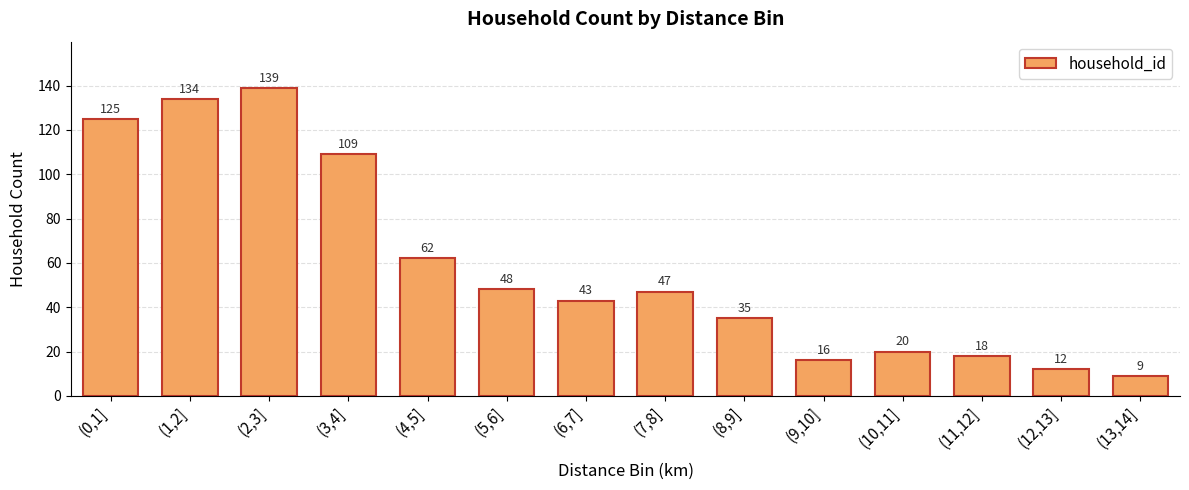

What is the change in value from (9,10] to (12,13]?

-4